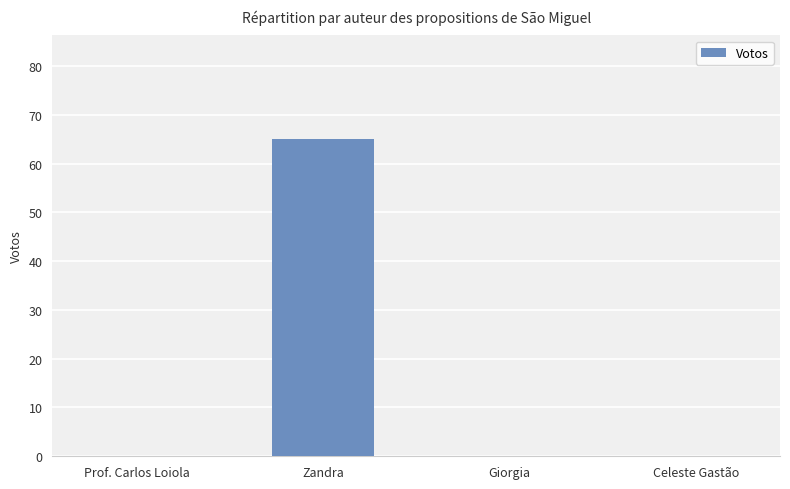

What is the greatest value displayed?

65